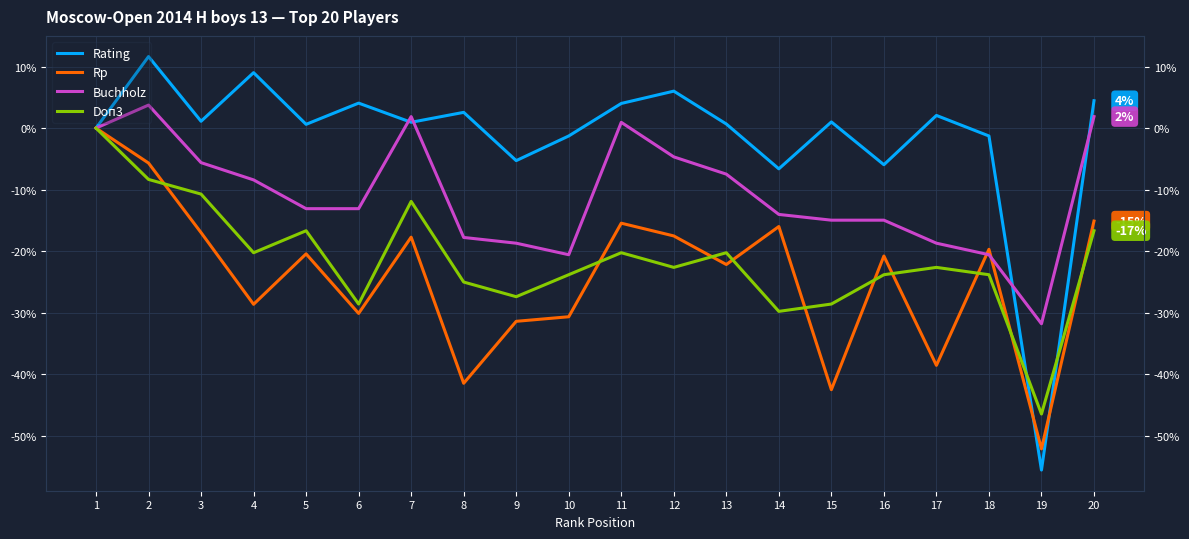

Is the value of Rating at 3 greater than the value of Rp at 11?

Yes